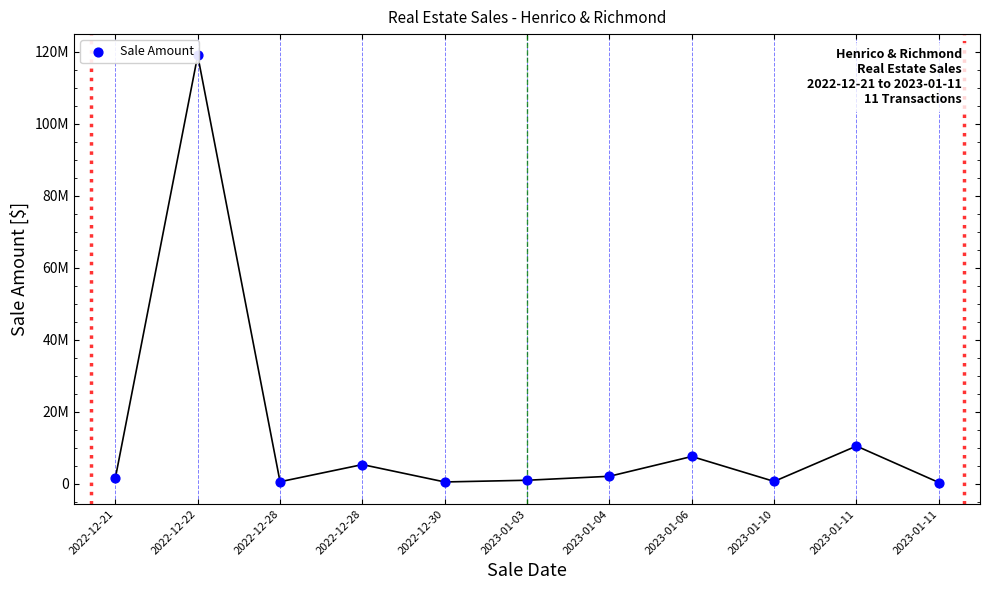

Approximately how many times larger is the value at 2023-01-10 compared to 2022-12-28?

1.2